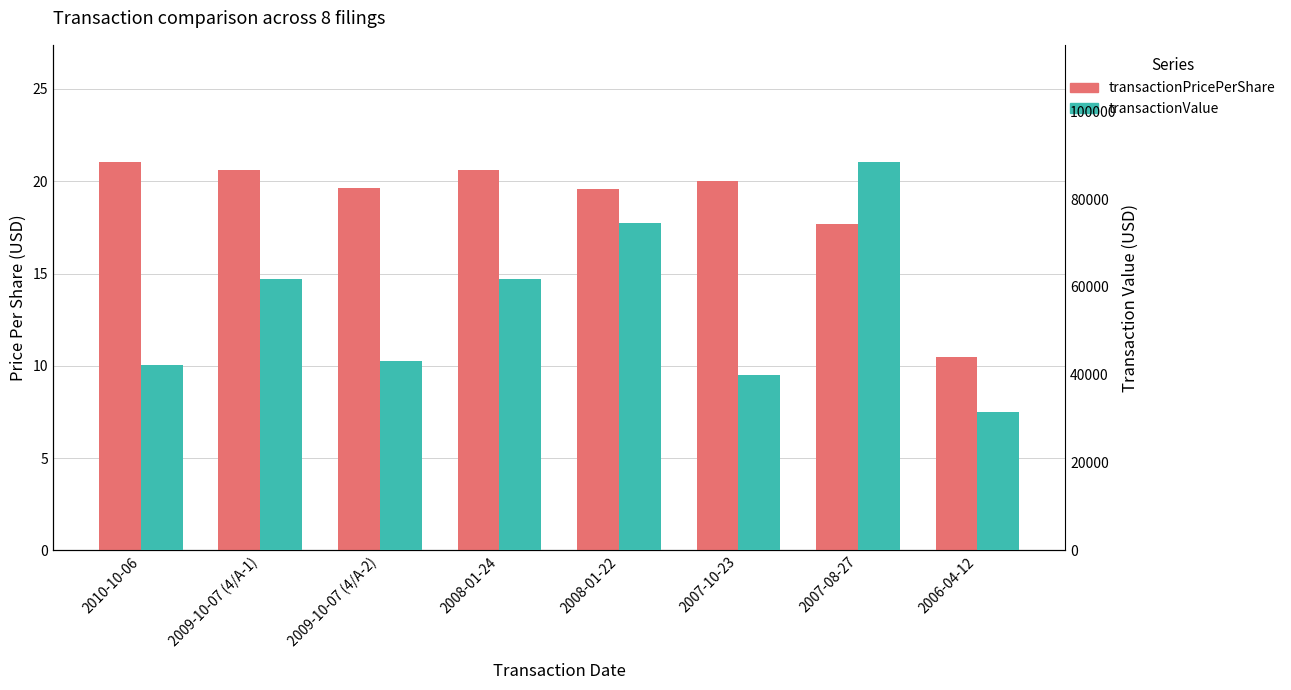

Which series has the widest spread of values?

transactionValue